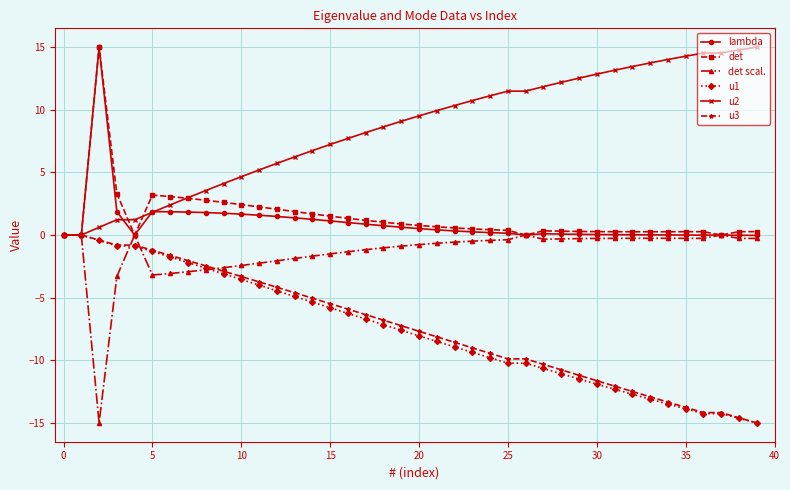

Is this an area chart (filled region under the line)?

No